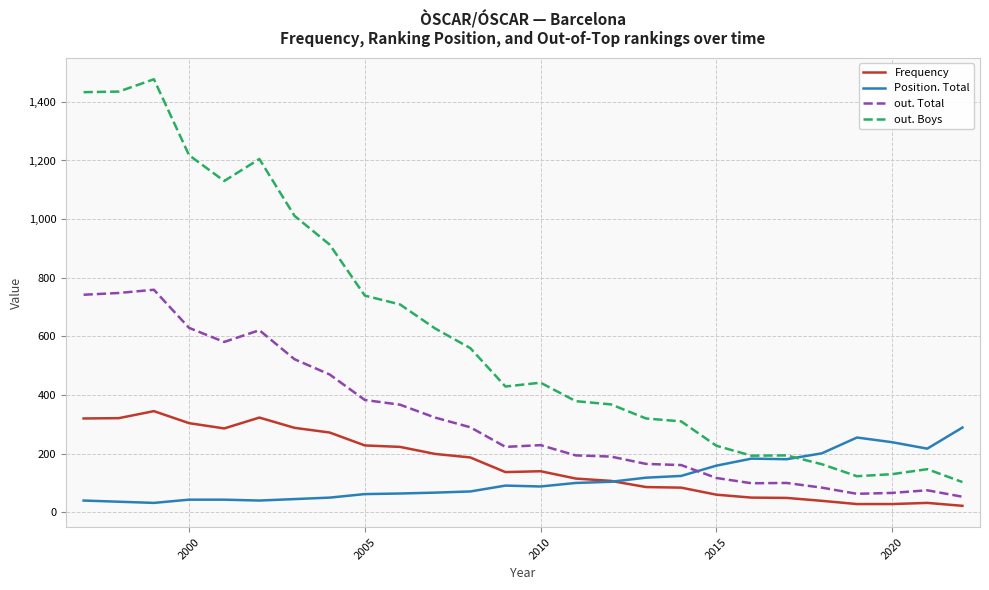

True or false: out. Total and out. Boys cross at least once.

False